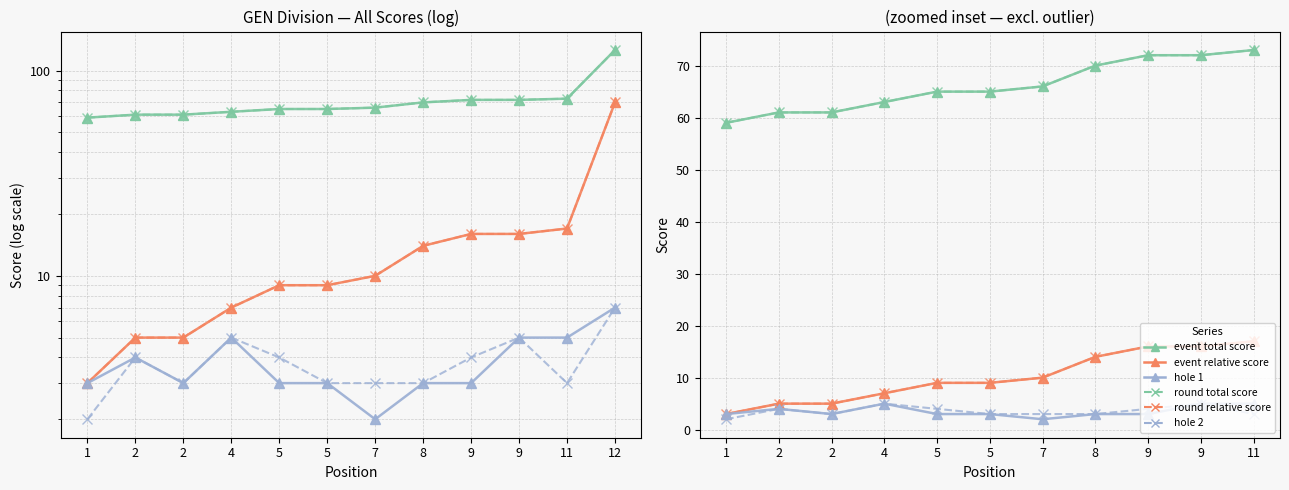

At which category does the chart reach its peak across all series?

11